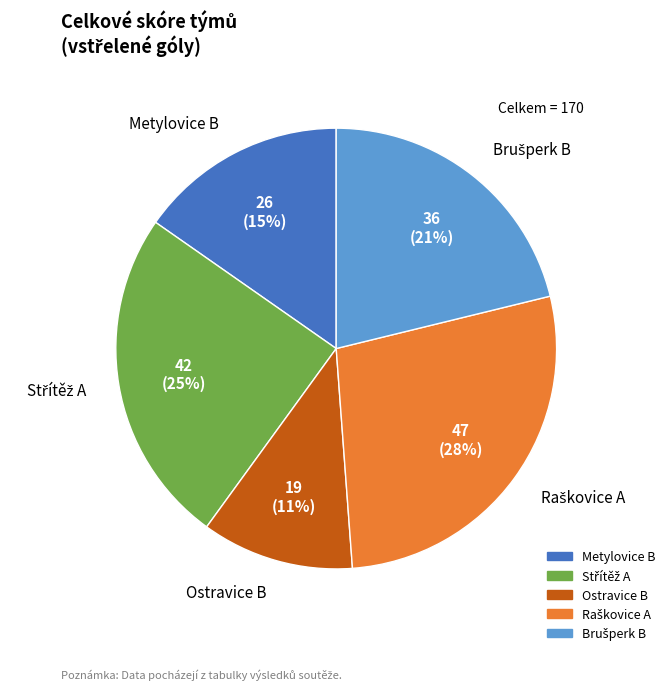

To the nearest percent, what is the average slice percentage?

20%